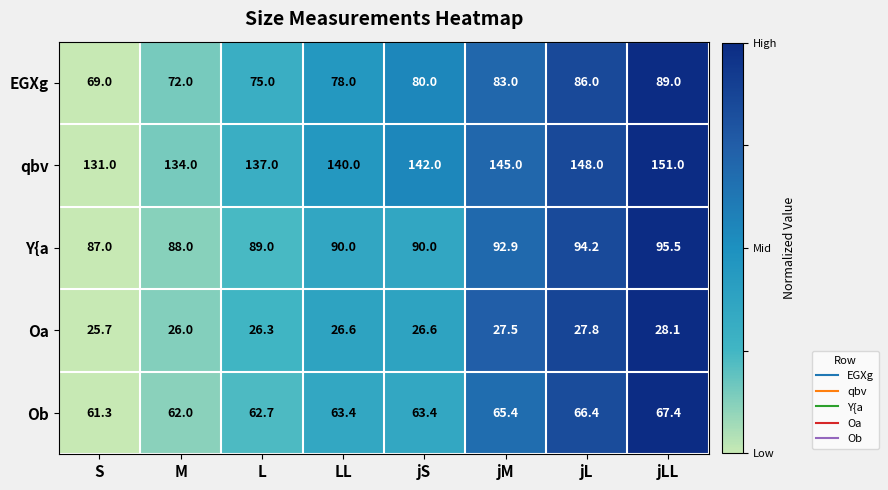

At which category is the sum across all series the highest?

jLL